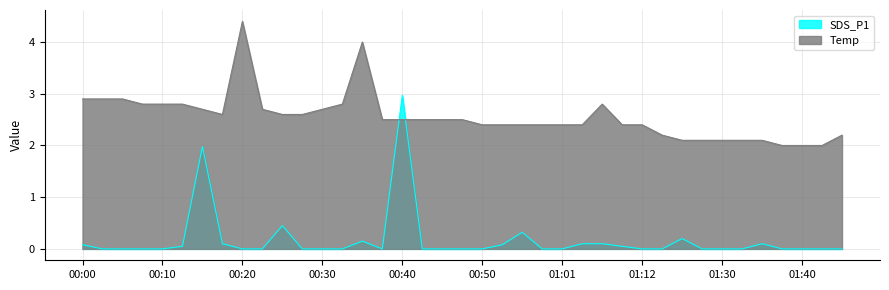

How many times do Temp and SDS_P1 cross each other?

2